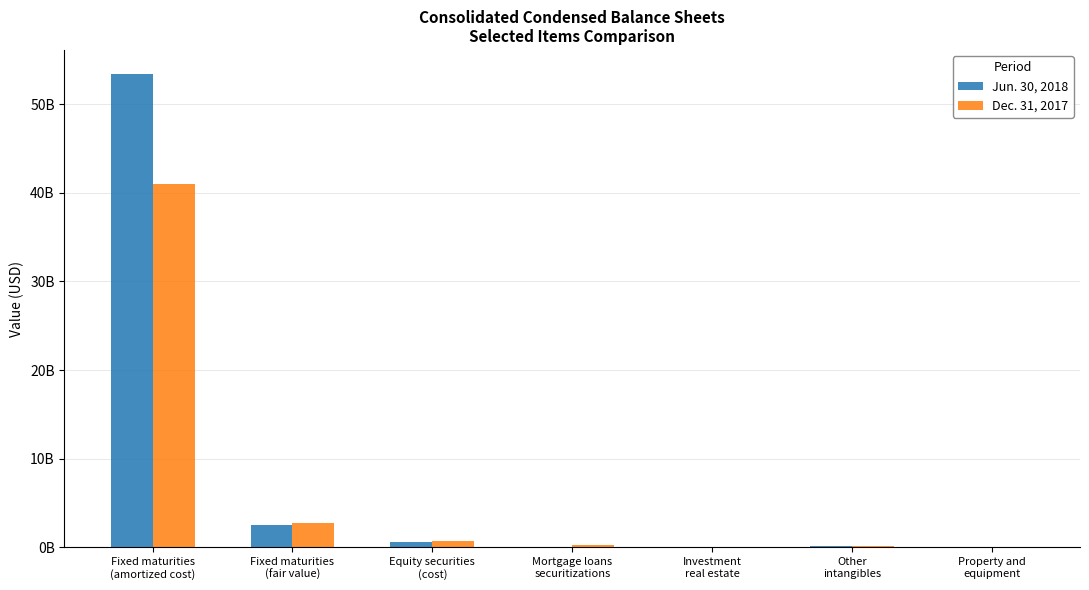

Which series has the largest total across all categories?

Jun. 30, 2018